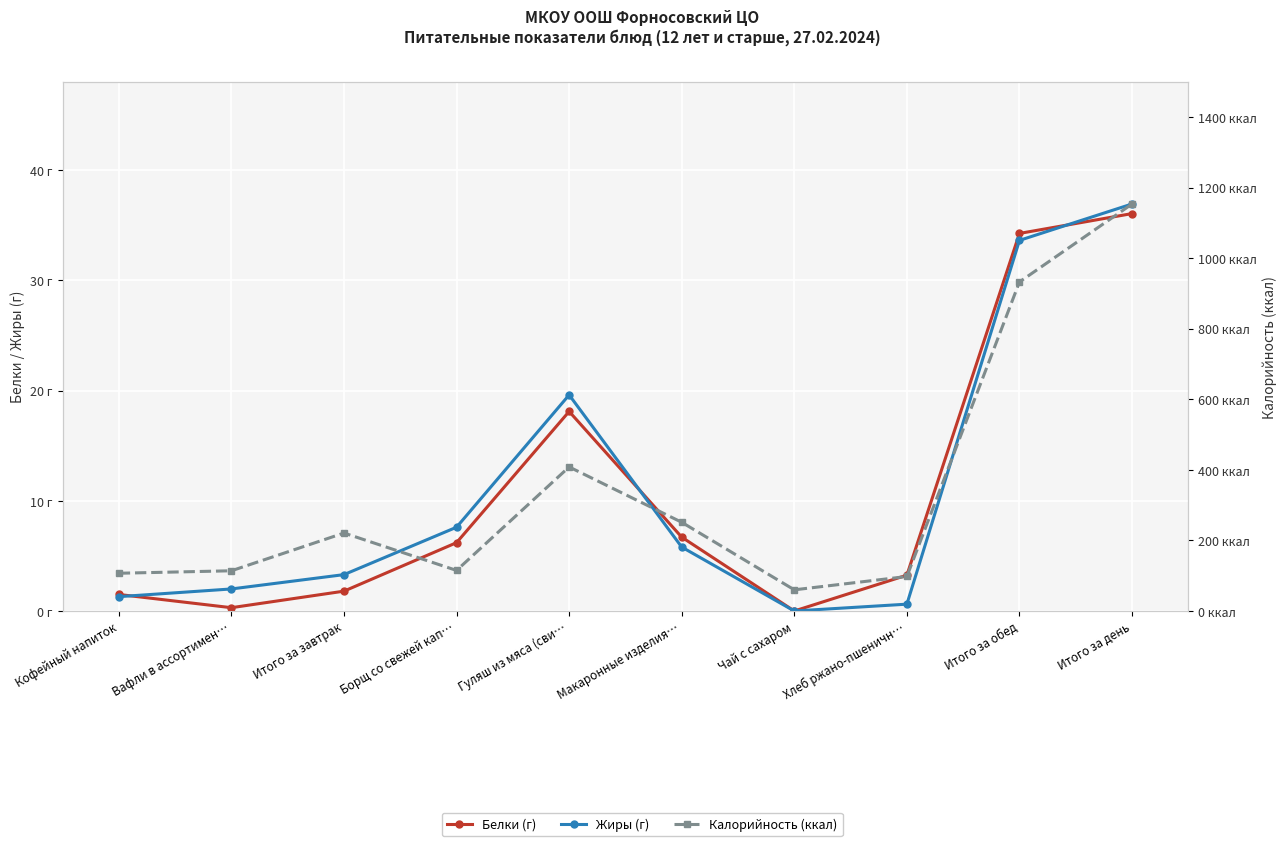

At which label does Калорийность (ккал) reach its peak?

Итого за день